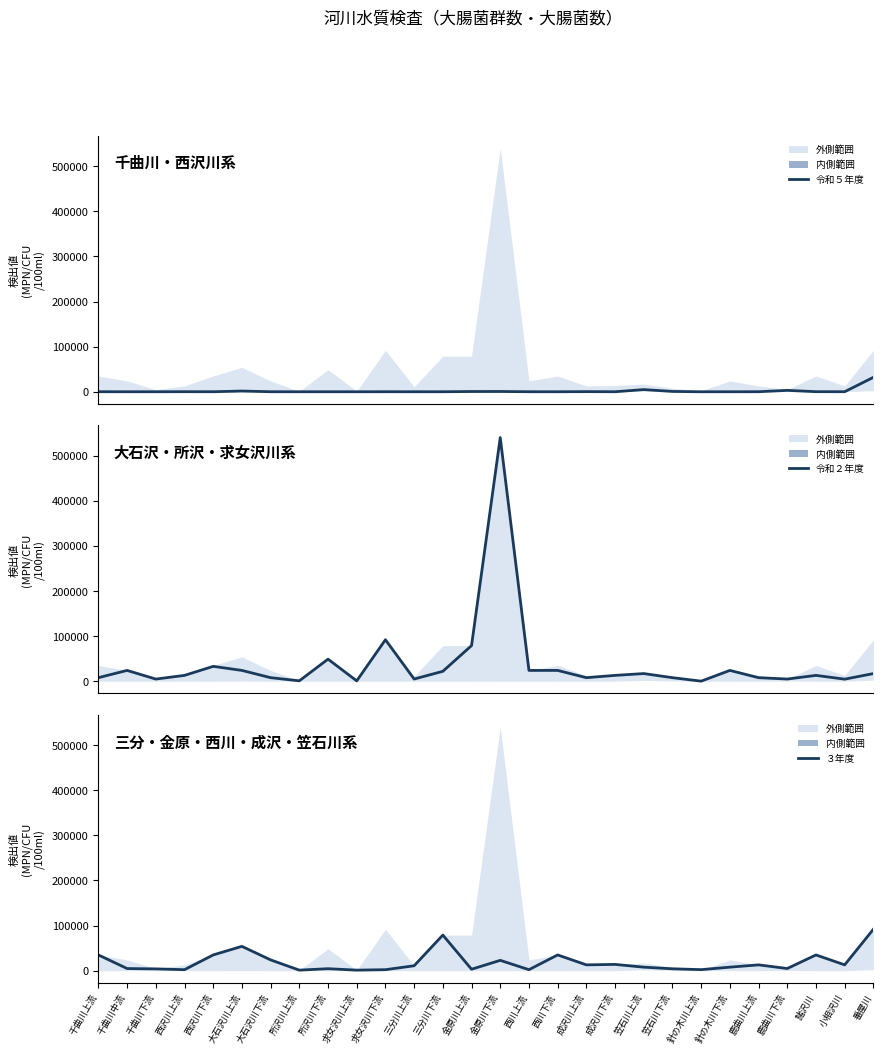

Is the value of ３年度 at 笠石川下流 greater than the value of 令和２年度 at 諸沢川?

No